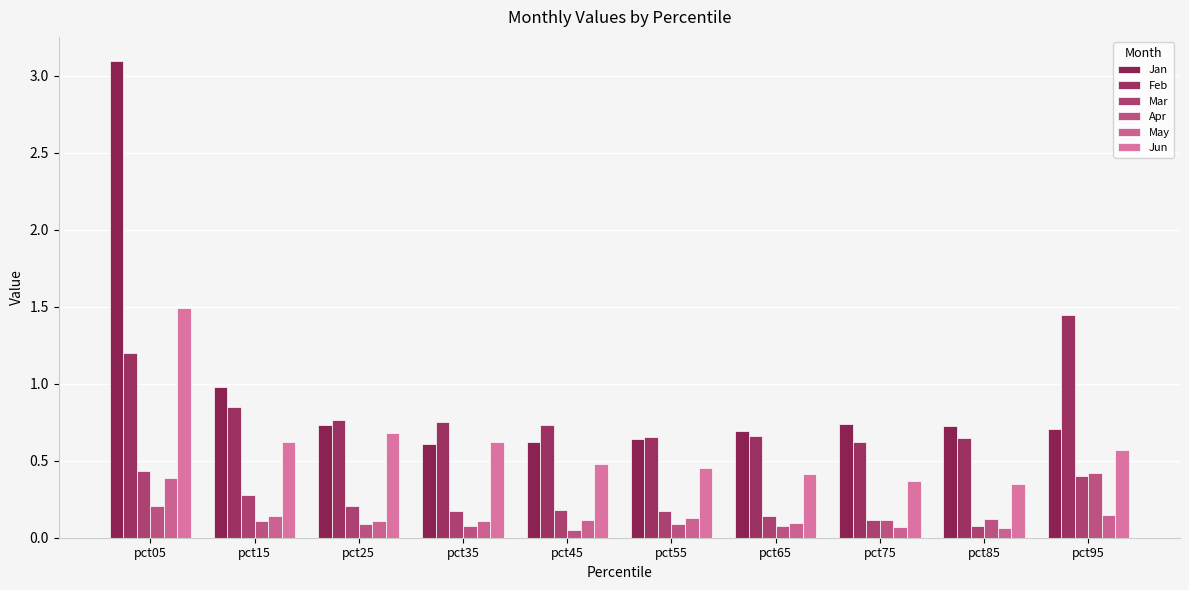

At which label does Jan reach its peak?

pct05